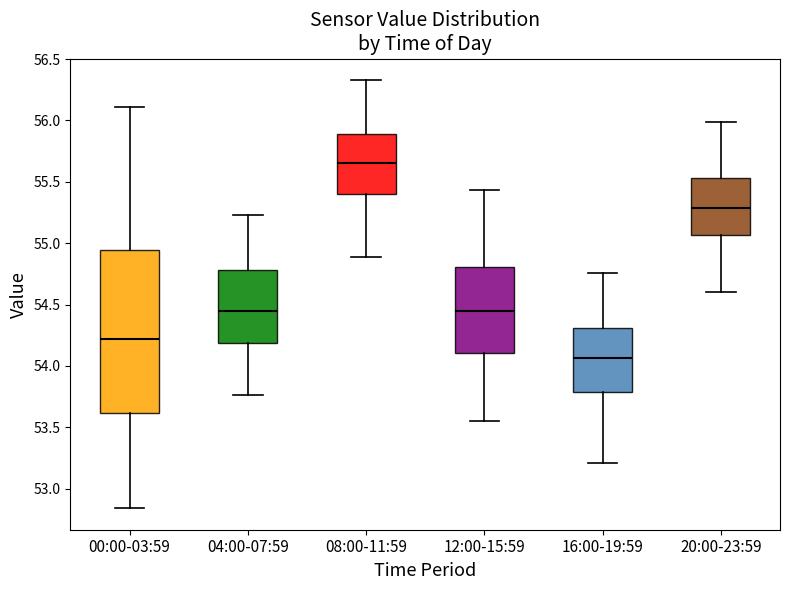

Comparing the boxes themselves (not the whiskers), which one is the tallest?

00:00-03:59